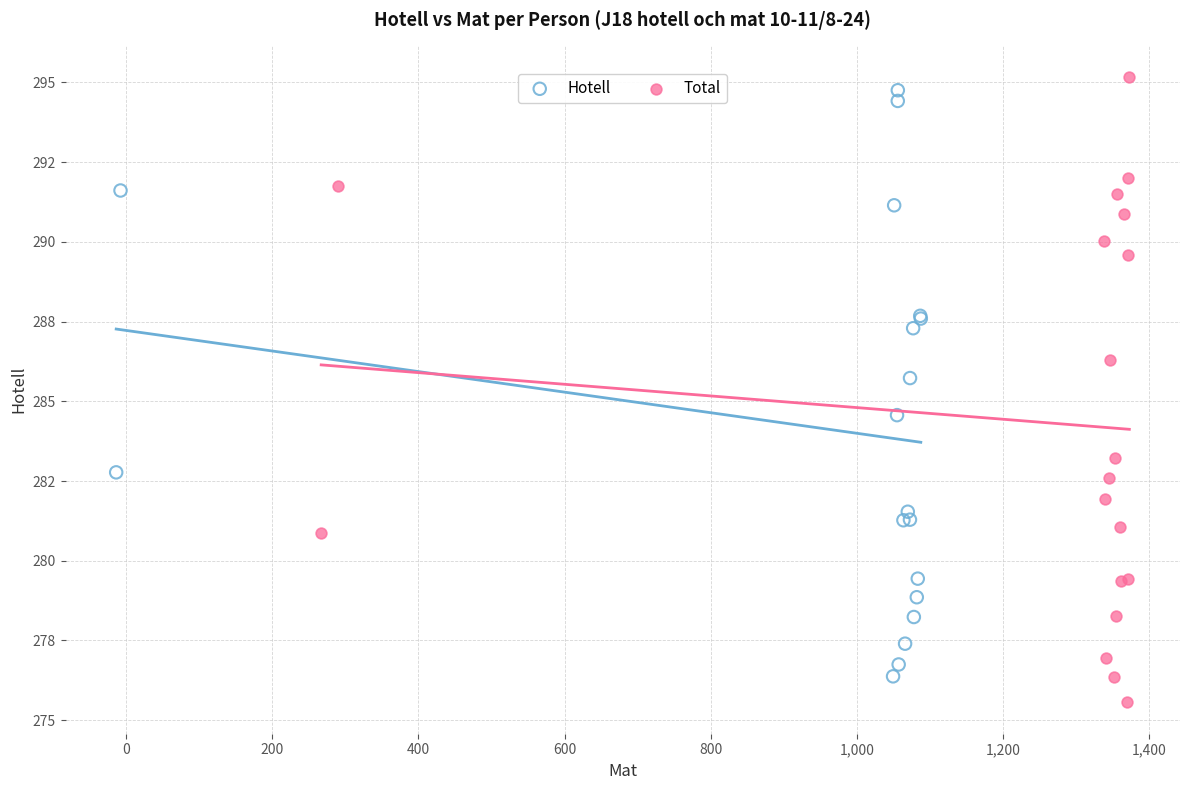

Which series has the widest spread of Y values?

Total